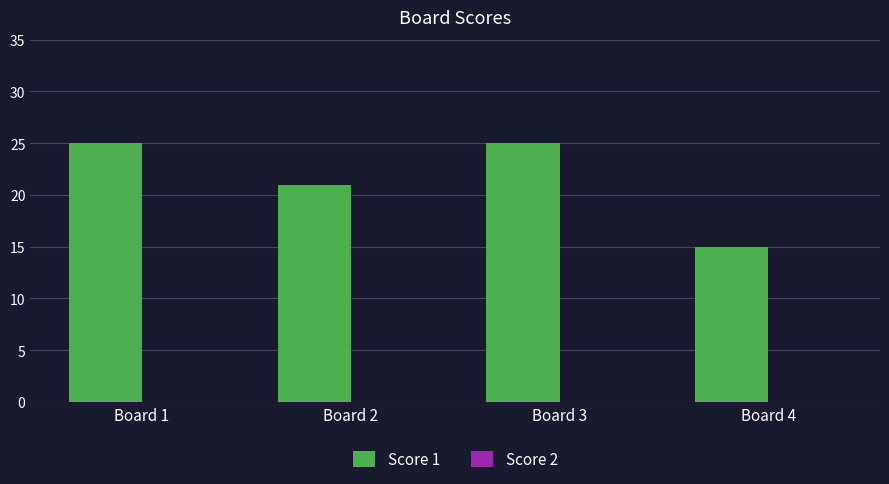

Reading right to left, extract all data points from this chart.

Board 4=15	Board 3=25	Board 2=21	Board 1=25